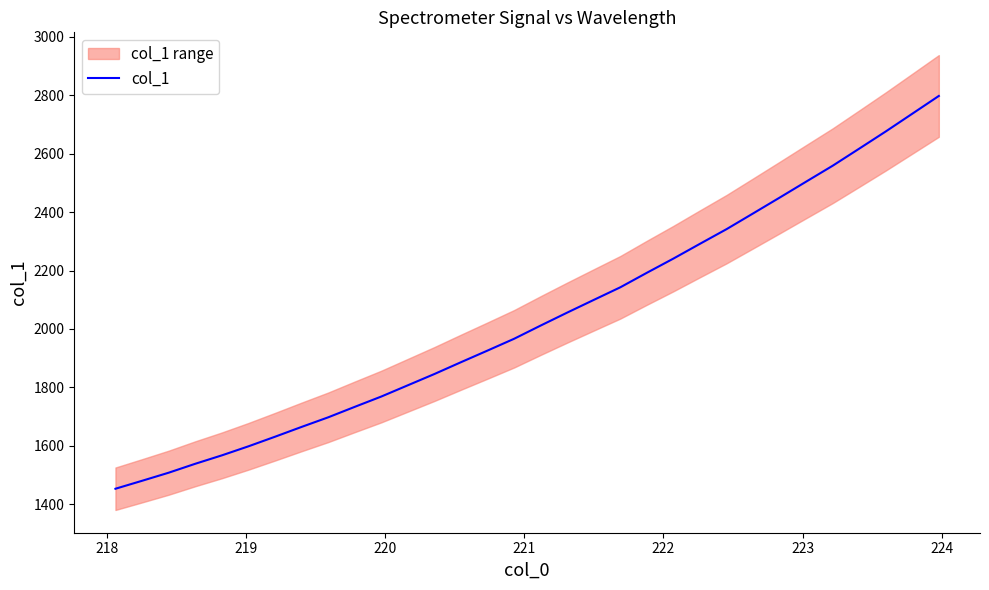

What is the highest value of the col_1 series?

2797.4